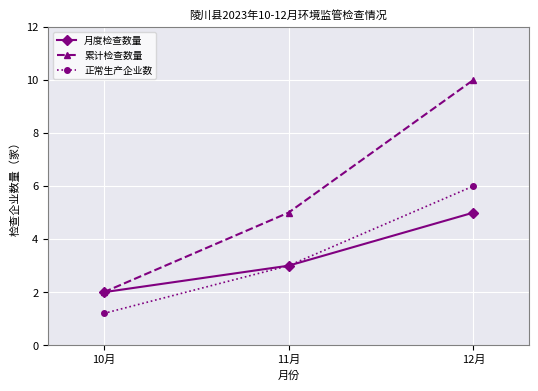

How many distinct data groups are displayed?

3